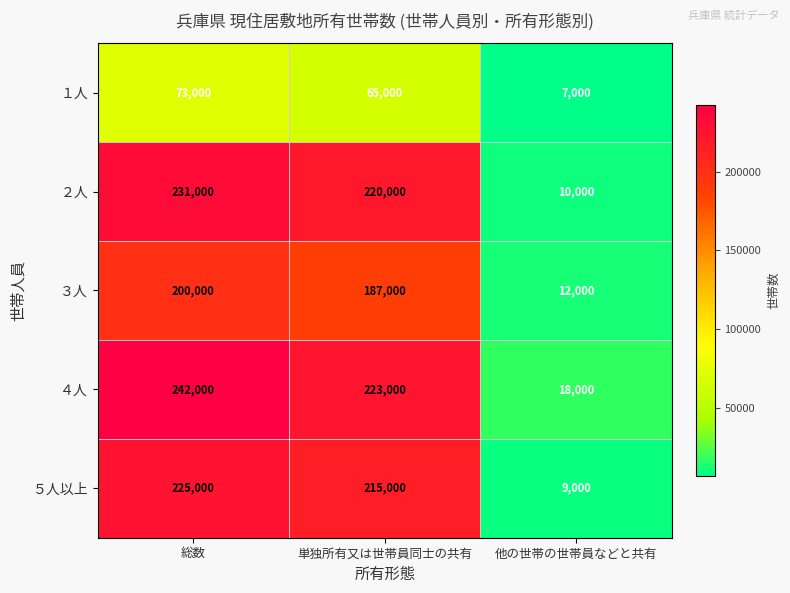

How many distinct data groups are displayed?

5